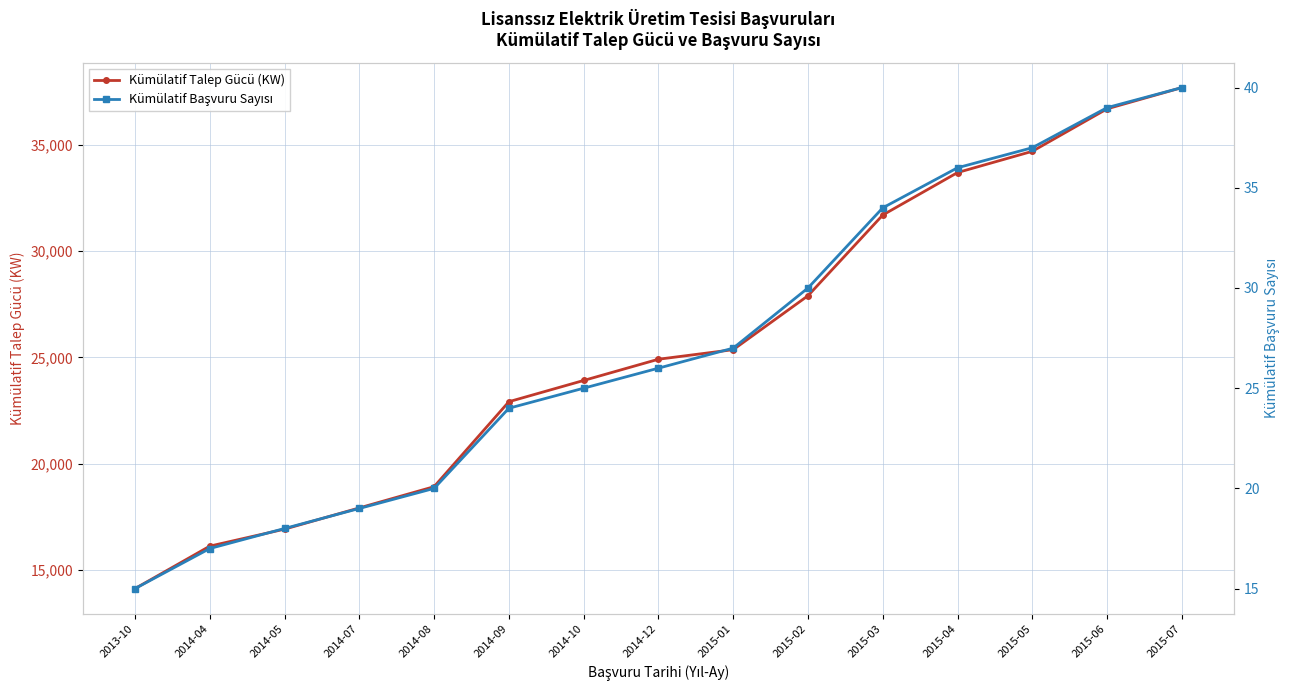

What is the minimum value shown in the chart?

15.0